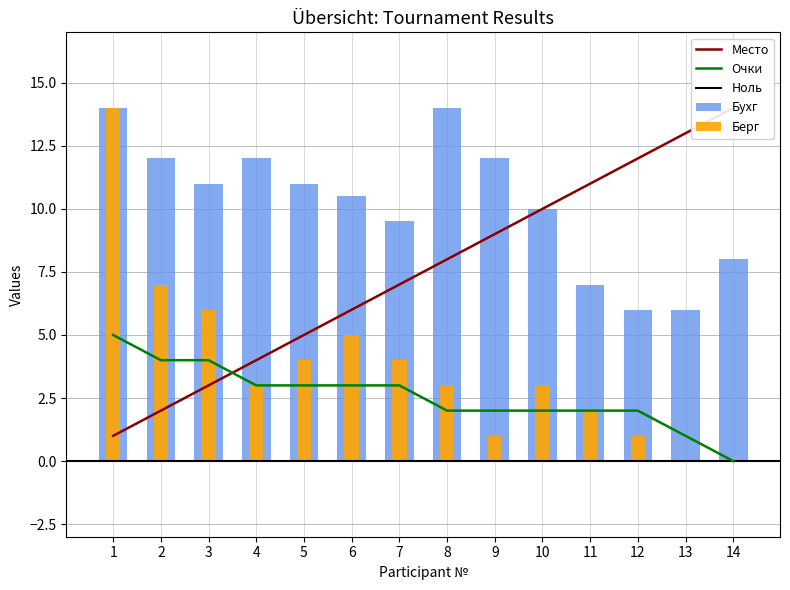

At 1, list the series in order from largest to smallest.

Берг, Бухг, Очки, Место